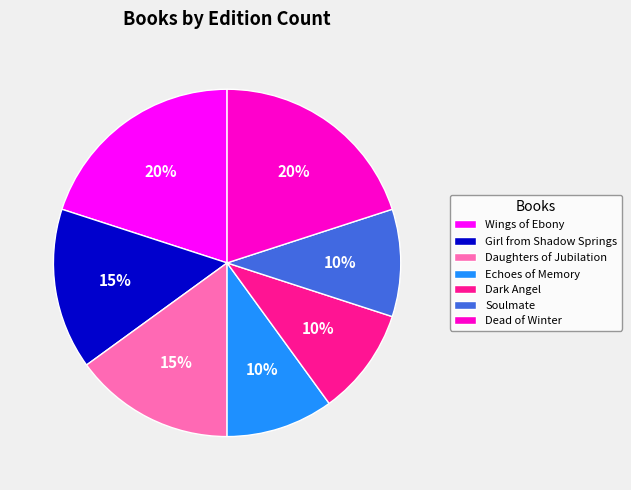

Is the sum of Echoes of Memory and Girl from Shadow Springs greater than half?

No